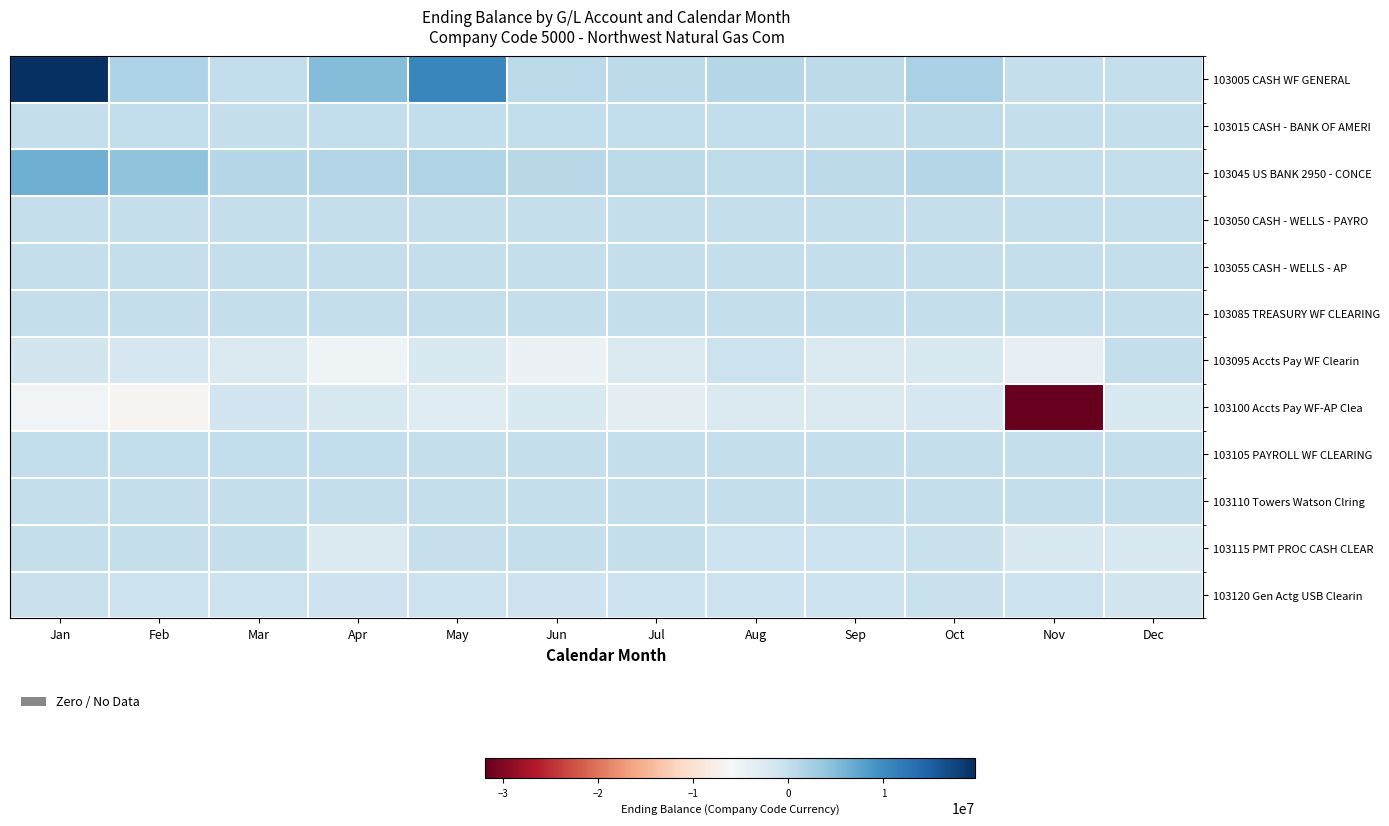

Reading left to right, extract all data points from this chart.

103005 CASH WF GENERAL: Jan=19641629.3	Feb=1775742.5	Mar=259955.5	Apr=5128539.8	May=10593972.2	Jun=811079.5	Jul=528052.8	Aug=1183767.4	Sep=573051.8	Oct=2314203.9	Nov=0.0	Dec=0.0
103015 CASH - BANK OF AMERI: Jan=81686.9	Feb=128078.1	Mar=67897.6	Apr=135349.9	May=168055.8	Jun=201994.0	Jul=165582.5	Aug=220763.2	Sep=87059.1	Oct=322262.5	Nov=0.0	Dec=0.0
103045 US BANK 2950 - CONCE: Jan=6393214.1	Feb=4155650.8	Mar=1283506.3	Apr=1324738.2	May=1666008.6	Jun=955536.8	Jul=829915.2	Aug=452379.5	Sep=512516.4	Oct=1253731.1	Nov=0.0	Dec=0.0
103050 CASH - WELLS - PAYRO: Jan=2273.3	Feb=2273.3	Mar=2273.3	Apr=2273.3	May=2273.3	Jun=2273.3	Jul=2273.3	Aug=2273.3	Sep=2273.3	Oct=2273.3	Nov=2273.3	Dec=2273.3
103055 CASH - WELLS - AP: Jan=0.0	Feb=0.0	Mar=0.0	Apr=0.0	May=0.0	Jun=0.0	Jul=0.0	Aug=0.0	Sep=0.0	Oct=0.0	Nov=0.0	Dec=32348.9
103085 TREASURY WF CLEARING: Jan=40.3	Feb=40.3	Mar=40.3	Apr=40.3	May=40.3	Jun=40.3	Jul=165.3	Aug=0.3	Sep=0.3	Oct=0.3	Nov=0.3	Dec=0.3
103095 Accts Pay WF Clearin: Jan=-1389959.9	Feb=-1865755.1	Mar=-2399389.7	Apr=-4937117.3	May=-2191085.5	Jun=-4697686.8	Jul=-2425821.2	Aug=-520206.8	Sep=-2433002.1	Oct=-2251531.5	Nov=-4093821.1	Dec=-46708.4
103100 Accts Pay WF-AP Clea: Jan=-5390406.0	Feb=-6874530.8	Mar=-1244564.6	Apr=-1993447.7	May=-3020131.9	Jun=-2273777.9	Jul=-3890301.0	Aug=-2388734.7	Sep=-2375148.5	Oct=-1758470.5	Nov=-31930343.4	Dec=-2276975.5
103105 PAYROLL WF CLEARING: Jan=282900.2	Feb=277624.4	Mar=286982.7	Apr=289169.2	May=26130.5	Jun=20601.6	Jul=15245.1	Aug=23391.7	Sep=19980.5	Oct=24744.8	Nov=6645.1	Dec=17180.2
103110 Towers Watson Clring: Jan=169.3	Feb=169.3	Mar=169.3	Apr=4.4	May=4.4	Jun=4.4	Jul=4.4	Aug=4.4	Sep=4.4	Oct=4.4	Nov=4.4	Dec=76821.6
103115 PMT PROC CASH CLEAR: Jan=15573.8	Feb=-65310.6	Mar=-39524.6	Apr=-2481128.5	May=-145440.2	Jun=23265.2	Jul=-39735.9	Aug=-581857.2	Sep=-582433.7	Oct=-357012.9	Nov=-2167949.0	Dec=-2162201.6
103120 Gen Actg USB Clearin: Jan=-493389.7	Feb=-505751.5	Mar=-542545.5	Apr=-719096.8	May=-620873.0	Jun=-707290.9	Jul=-581949.5	Aug=-580126.4	Sep=-599083.3	Oct=-501461.6	Nov=-688132.6	Dec=-1329828.4